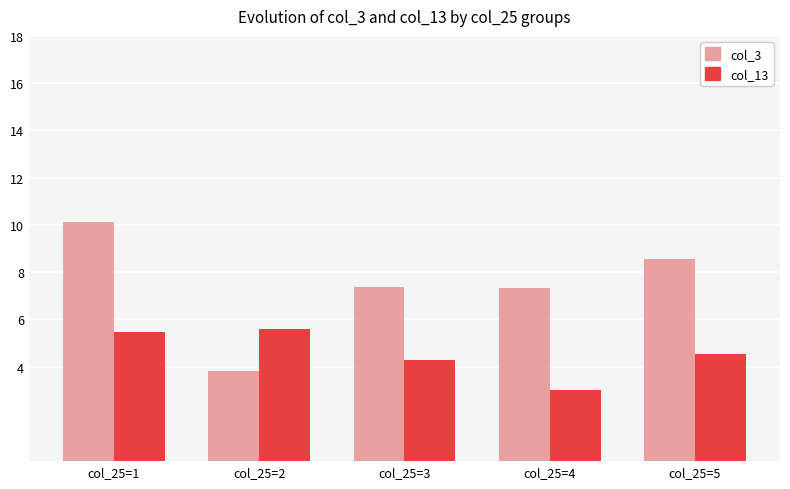

Which category has the highest value across all series?

col_25=1